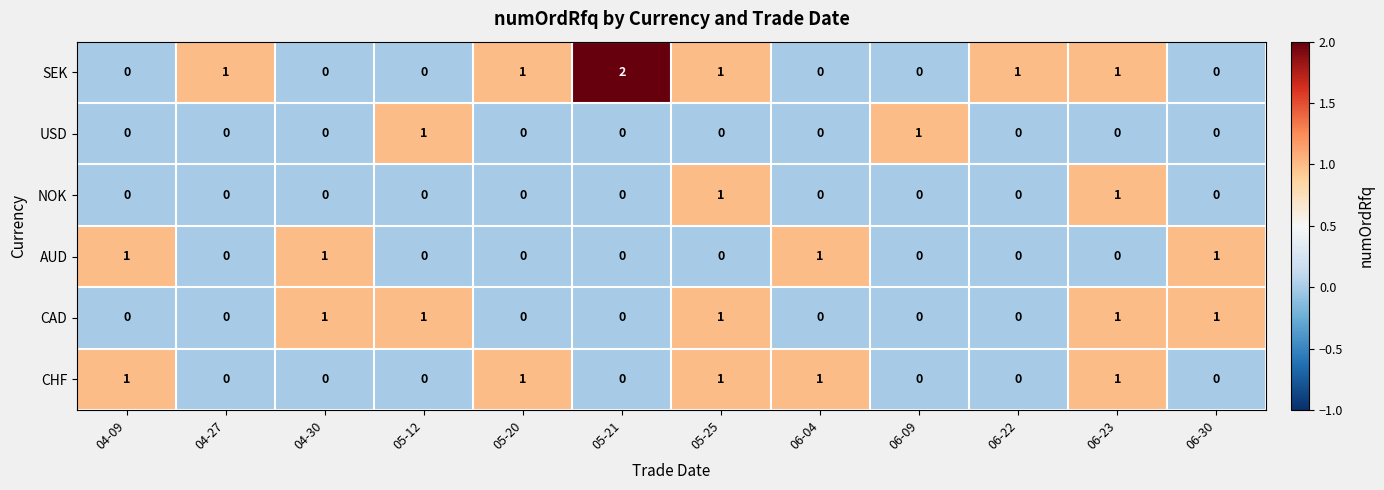

Is it true that SEK equals 2 at 05-21?

True